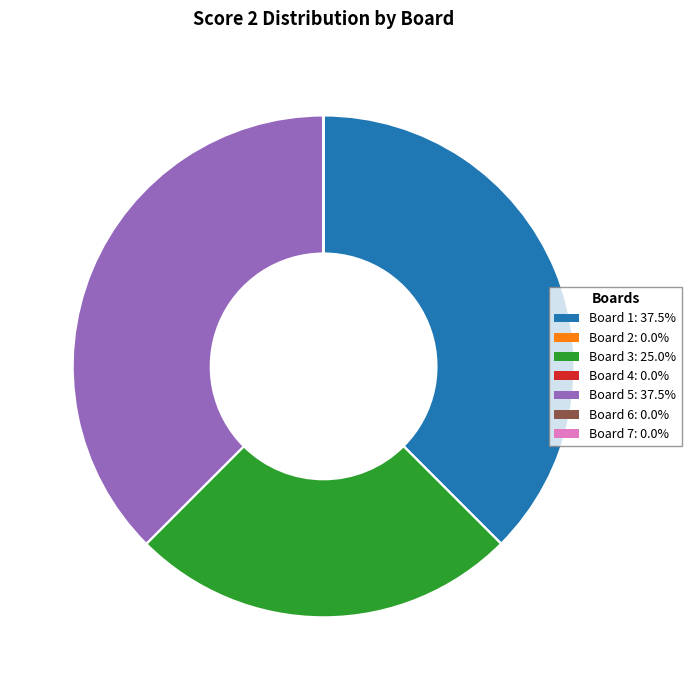

Does any single category account for the majority?

No